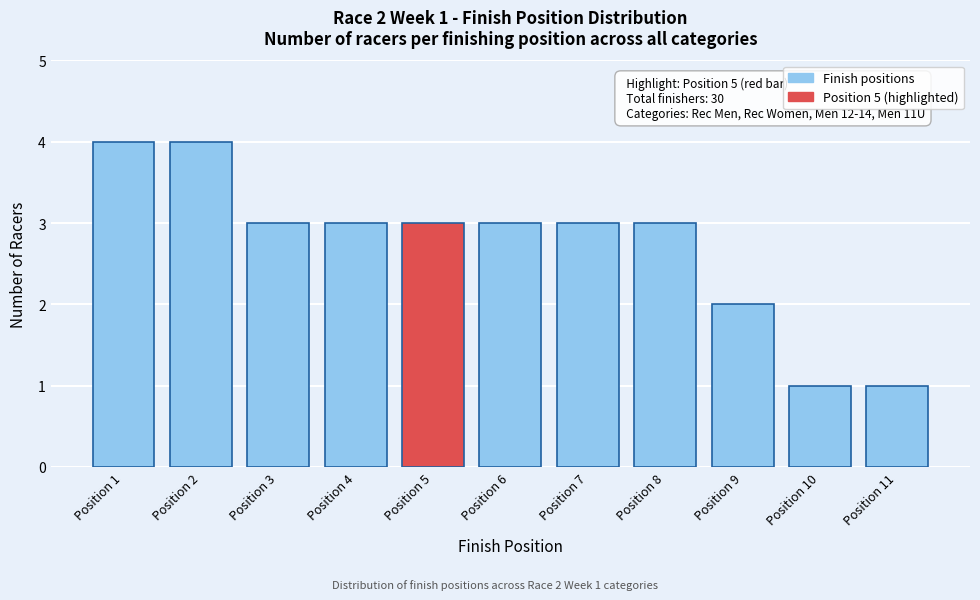

Reading left to right, transcribe all the data shown in this chart.

Position 1=4	Position 2=4	Position 3=3	Position 4=3	Position 5=3	Position 6=3	Position 7=3	Position 8=3	Position 9=2	Position 10=1	Position 11=1